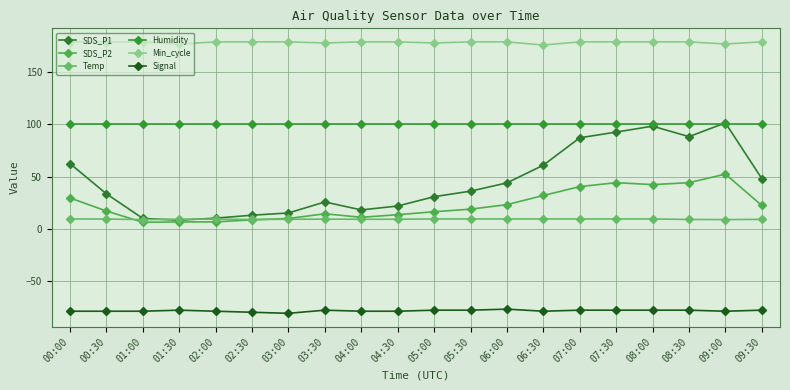

Where is the first local minimum for Min_cycle?

01:30